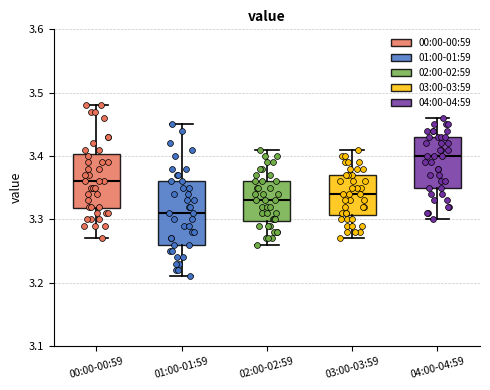

Which box's median line is the lowest?

01:00-01:59